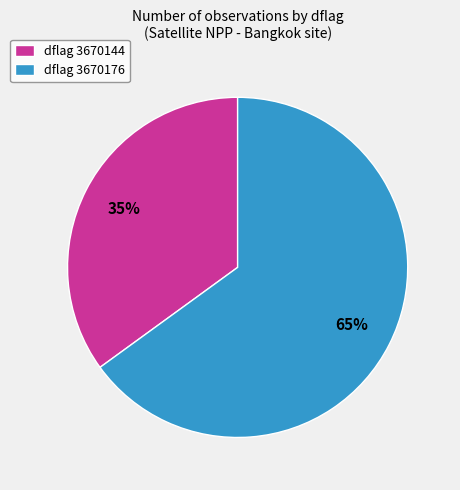

Which category has the smallest portion of the pie?

dflag 3670144